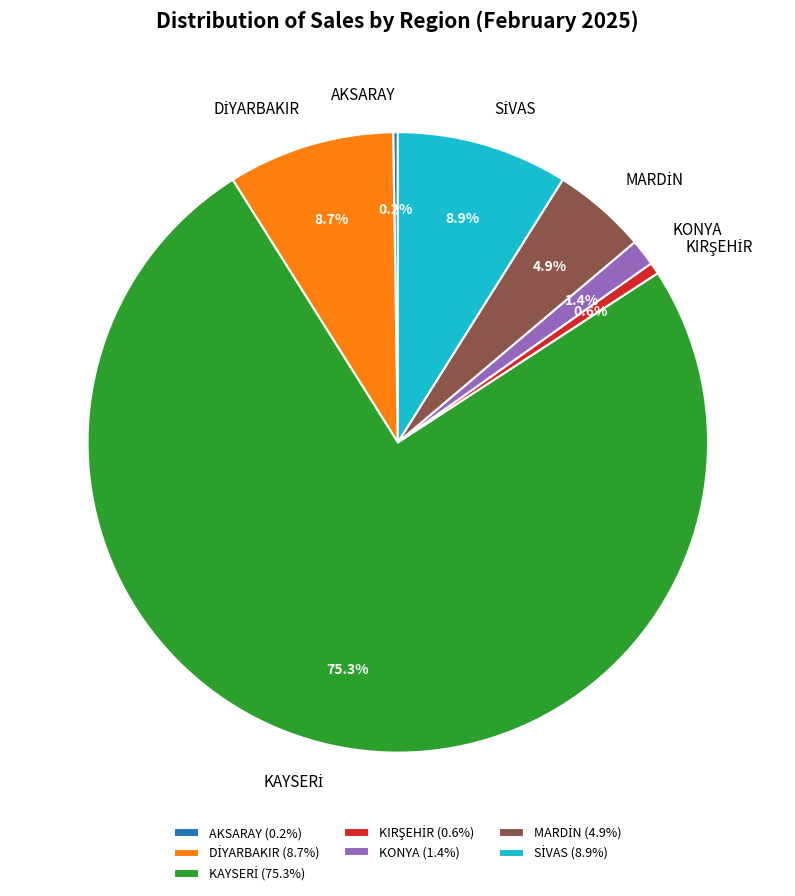

Is there a majority slice in this chart?

Yes